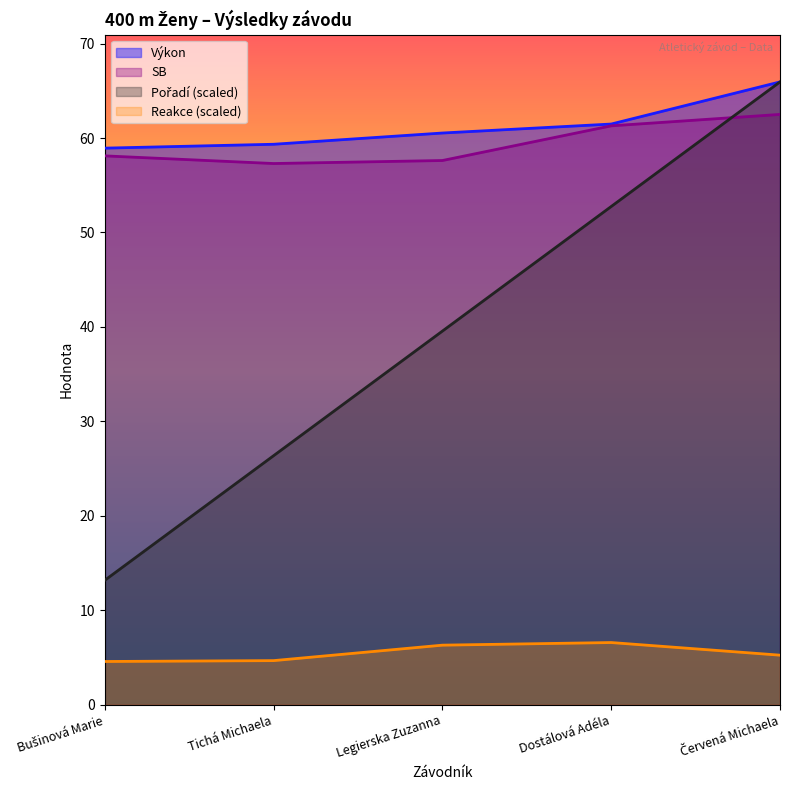

What is the difference between the highest and lowest values at Bušinová Marie?

54.3